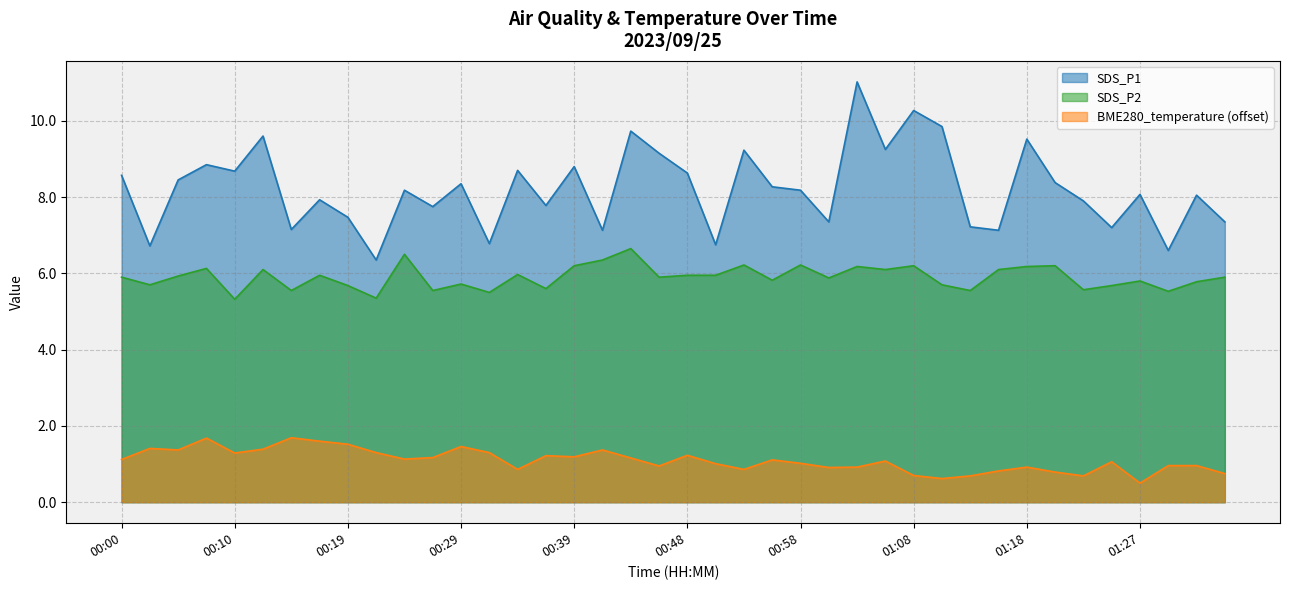

At which category does BME280_temperature reach its first local valley?

00:05